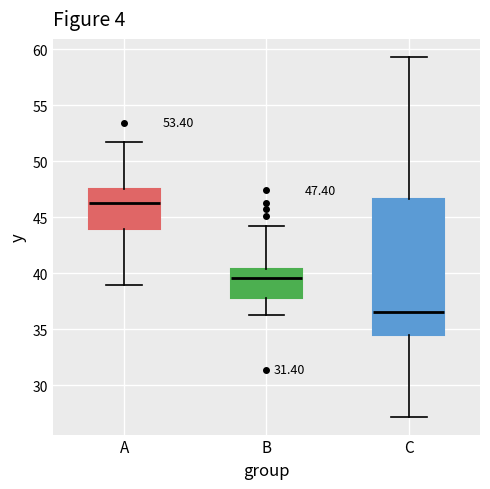

Which box's median line is the highest?

A